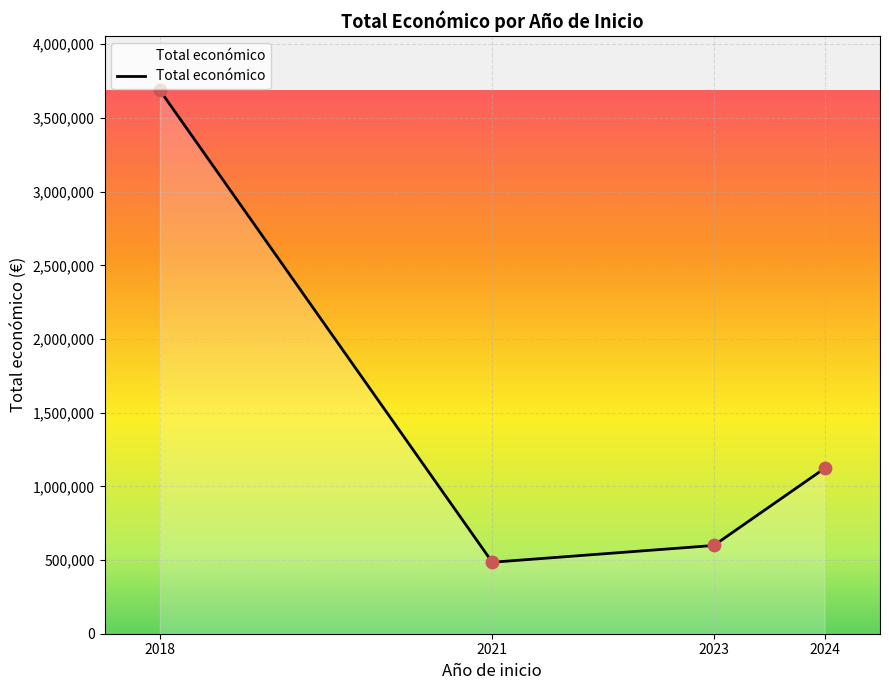

What is the change in value from 2023 to 2024?

+523167